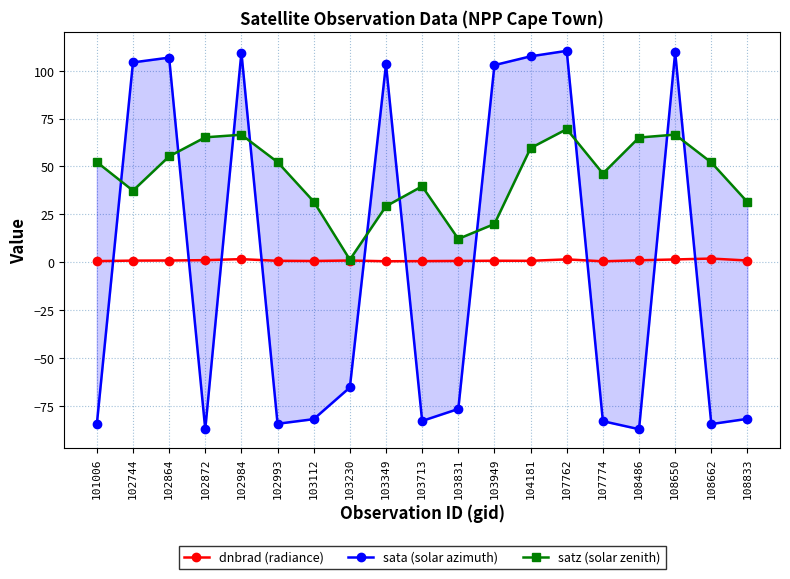

Does the chart have visible grid lines?

Yes